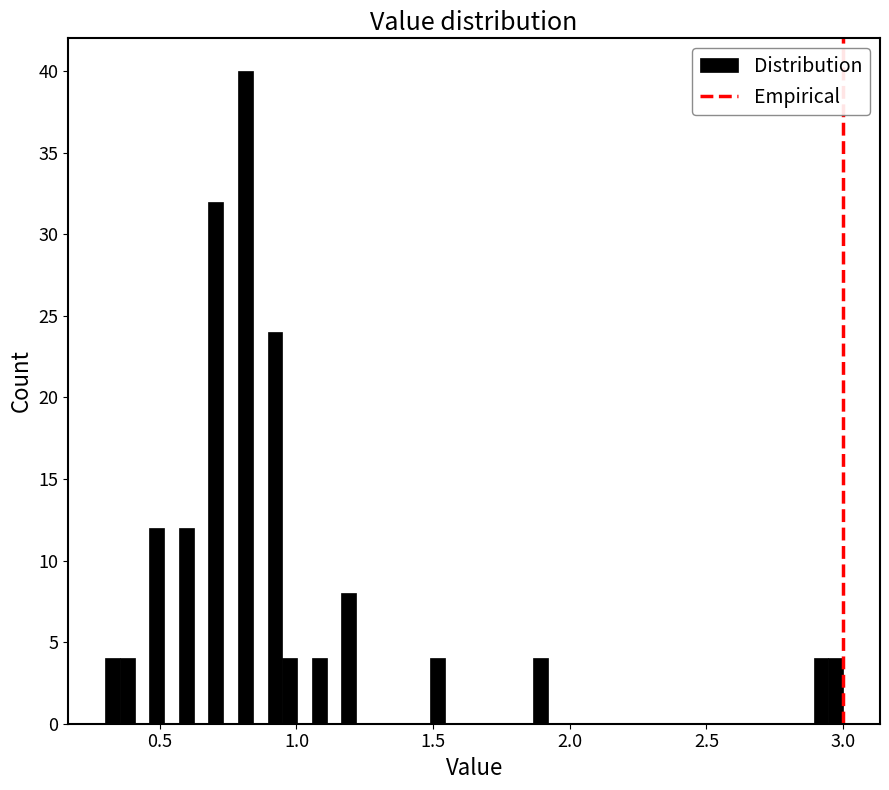

Read against the x-axis, roughly where is the centre of the tallest bar?

0.80